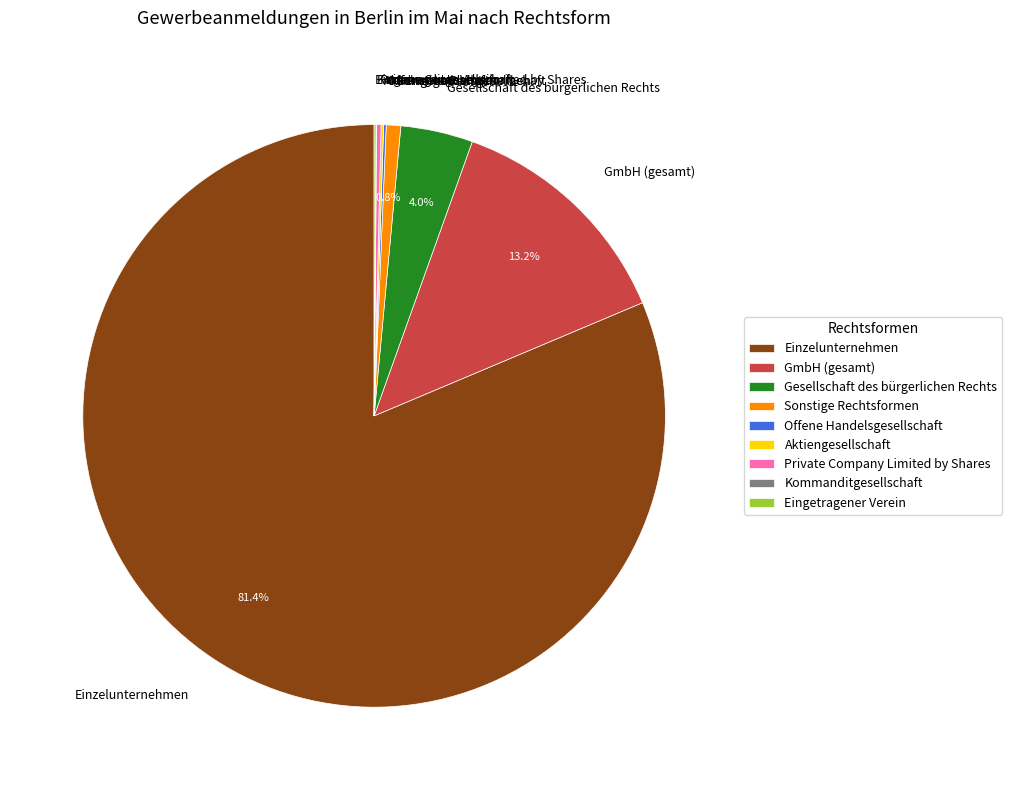

What percentage is NOT represented by Sonstige Rechtsformen?

99.2%